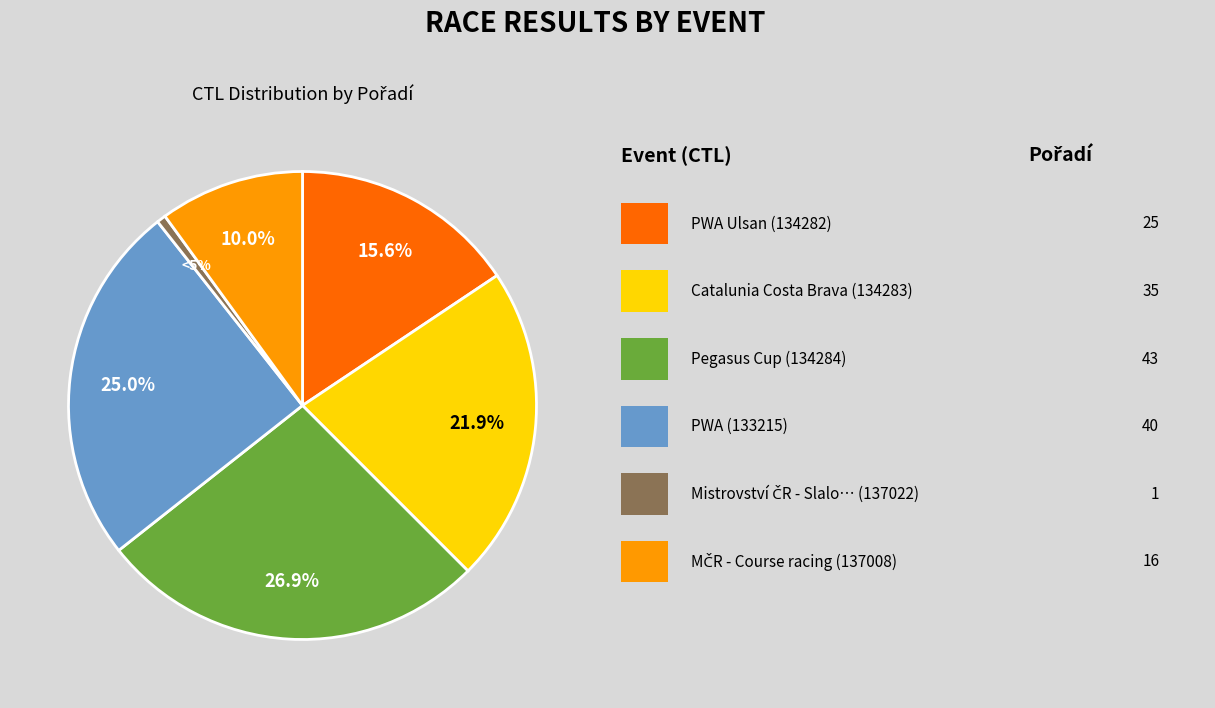

Is there a majority slice in this chart?

No